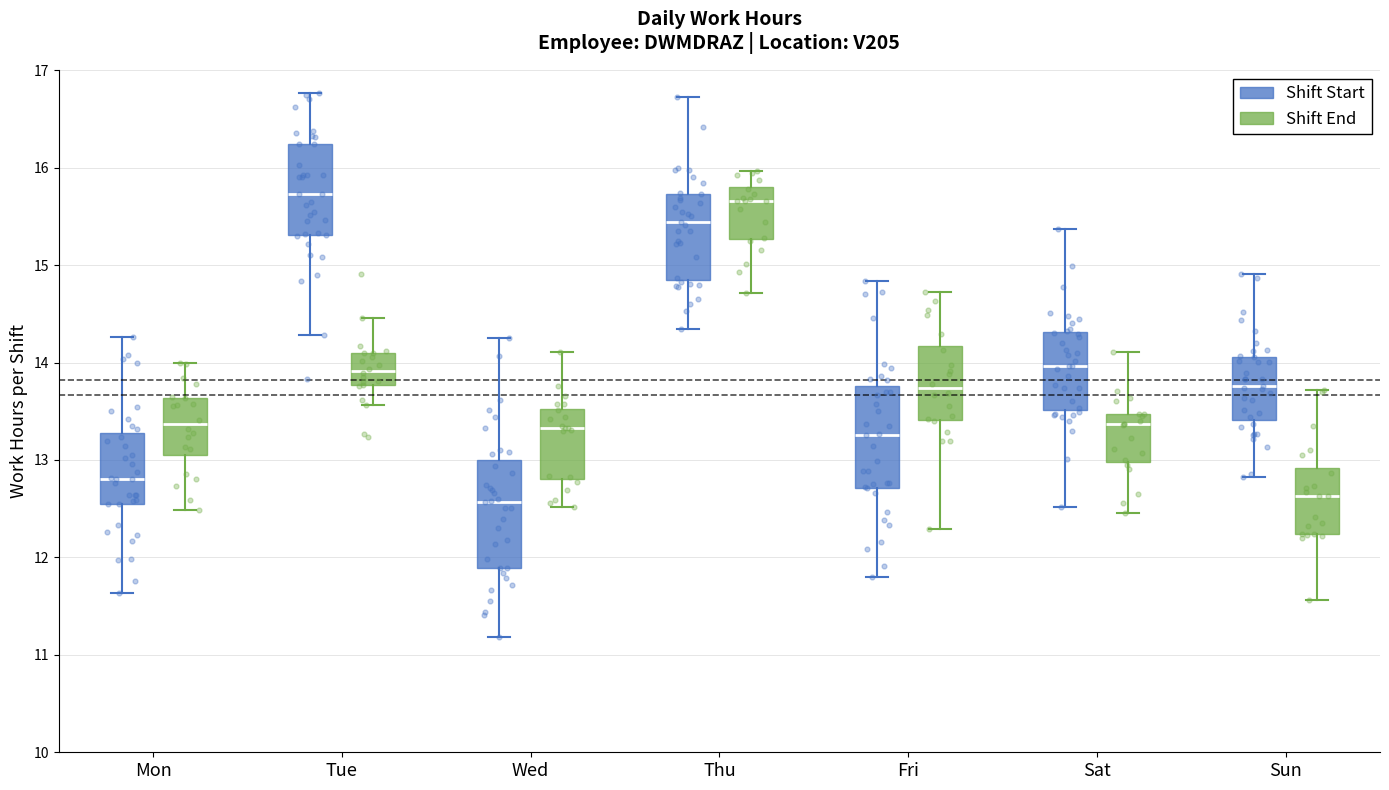

Where does the lower whisker of the box for Tue (Shift End) end on the y-axis? The values are not printed on the chart, so give them approximately, as read against the axis.

13.6